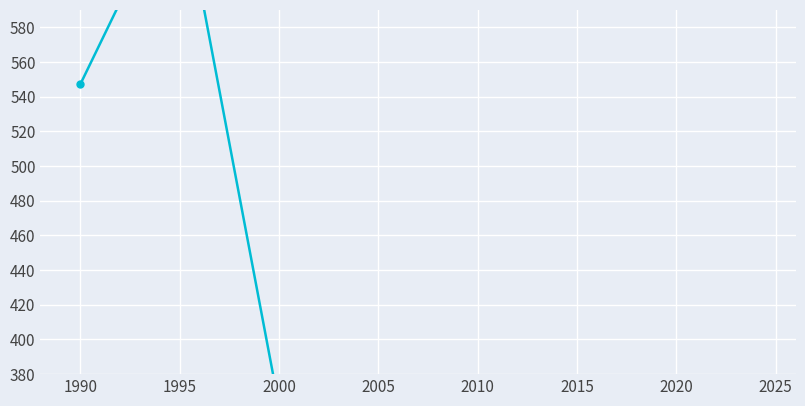

How many data points does each series have?

7